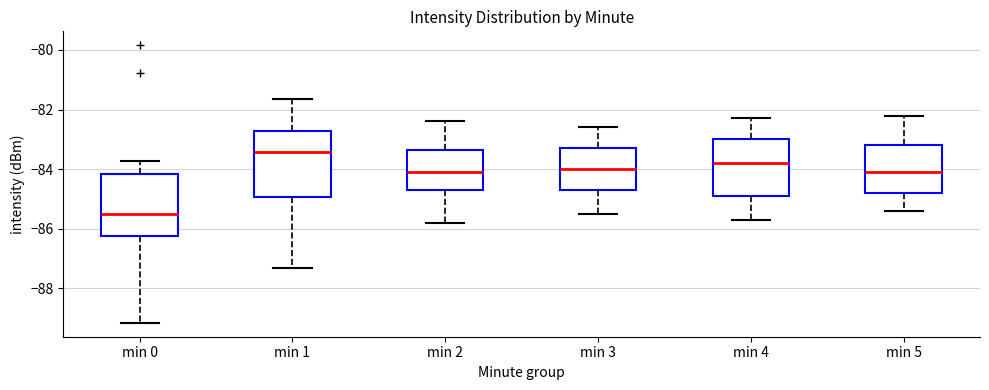

Reading left to right, read every box against the y-axis: the position of its median line, the range the box covers, and the ends of its whiskers. The values are not printed on the chart, so give them approximately, as read against the axis.

min 0: median -85.4, box -86.2 to -84.2, whiskers -89.2 to -83.8
min 1: median -83.4, box -85.0 to -82.8, whiskers -87.4 to -81.6
min 2: median -84.0, box -84.6 to -83.4, whiskers -85.8 to -82.4
min 3: median -84.0, box -84.6 to -83.2, whiskers -85.4 to -82.6
min 4: median -83.8, box -84.8 to -83.0, whiskers -85.6 to -82.2
min 5: median -84.0, box -84.8 to -83.2, whiskers -85.4 to -82.2